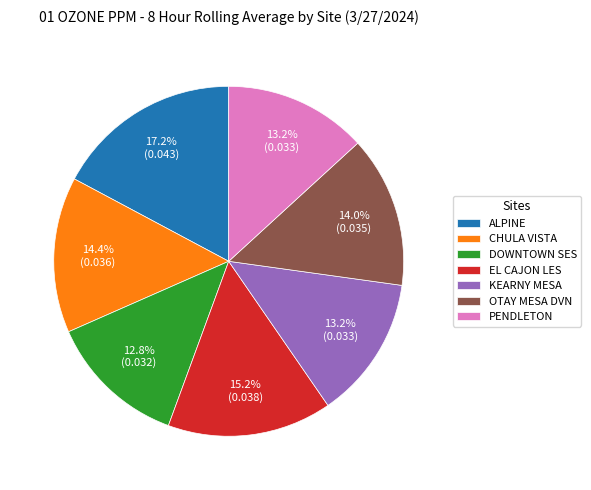

Count the number of slices in the pie.

7